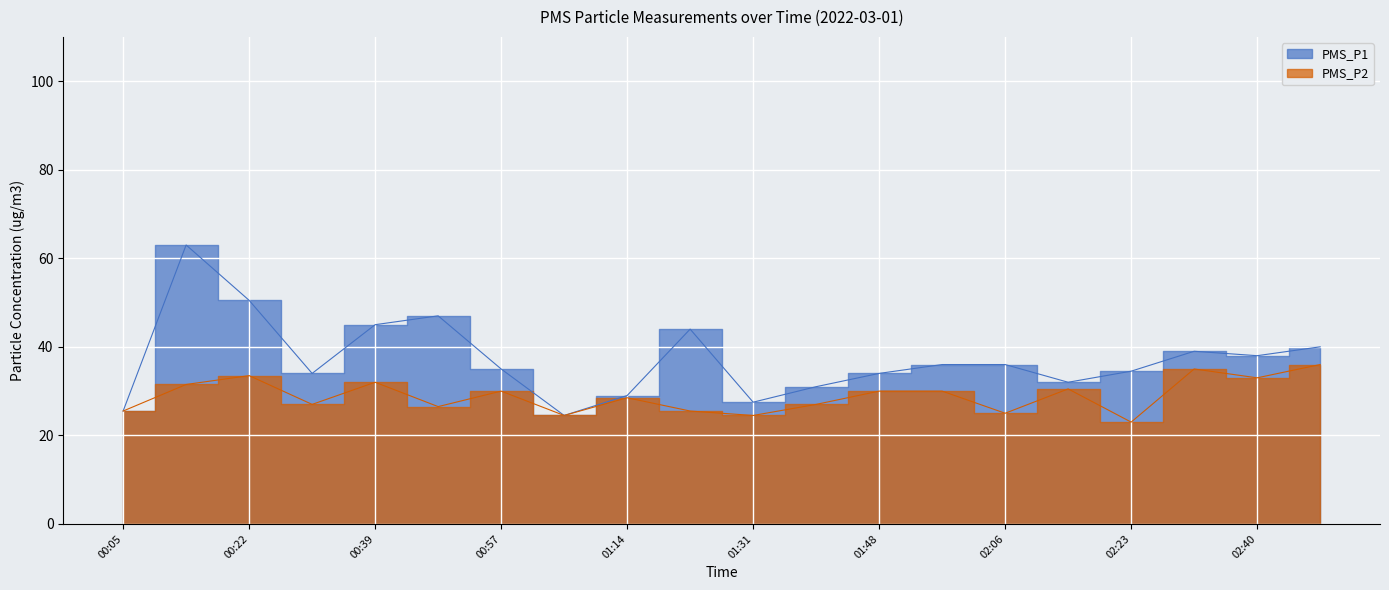

True or false: PMS_P1 and PMS_P2 cross at least once.

False